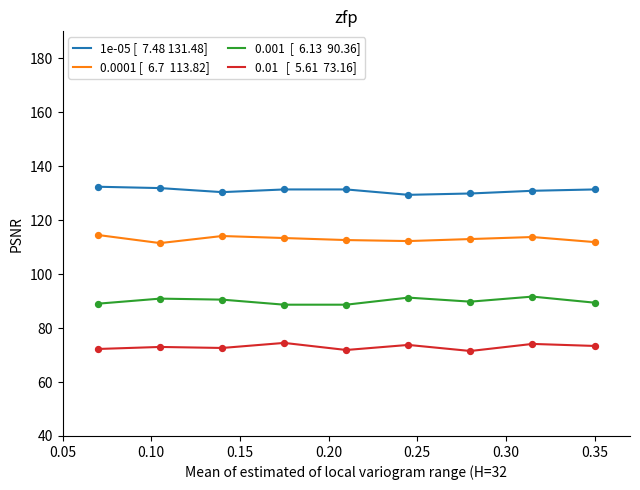

What is the smallest value displayed?

71.5